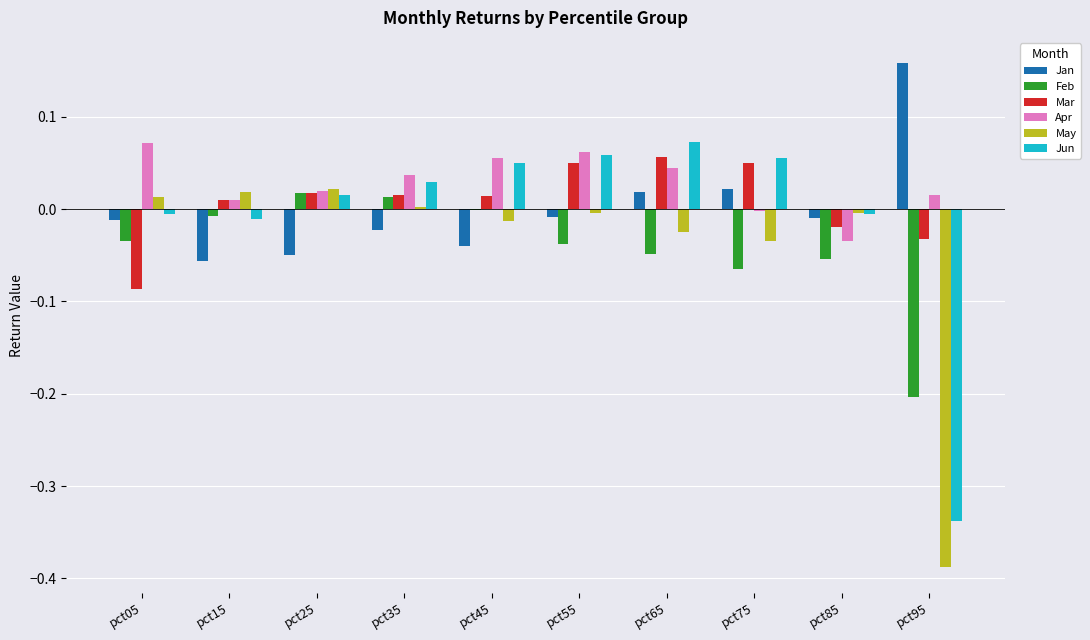

Is it true that Jun equals -0.0 at pct05?

True